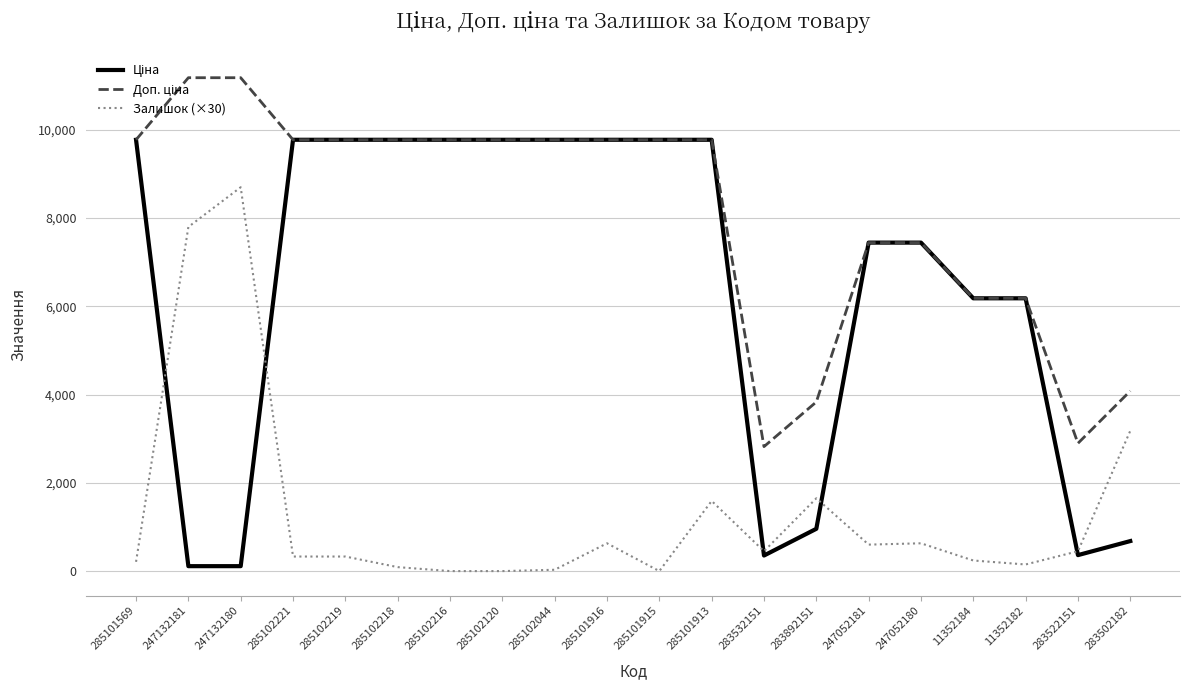

What is the difference between the Залишок (×30) values at 285101569 and 285102221?

120.0